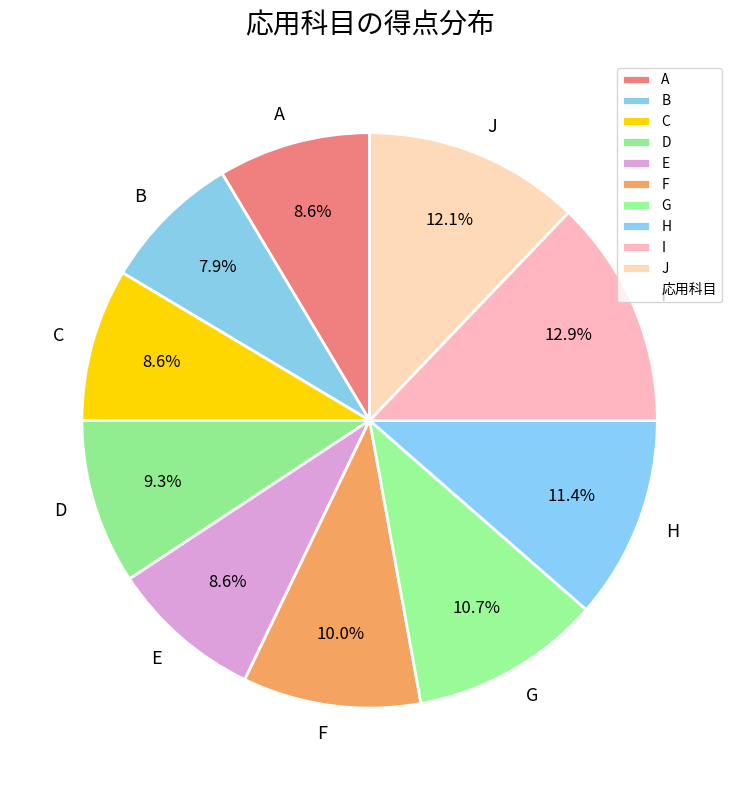

To the nearest percent, what is the difference between the G and I slice percentages?

2%